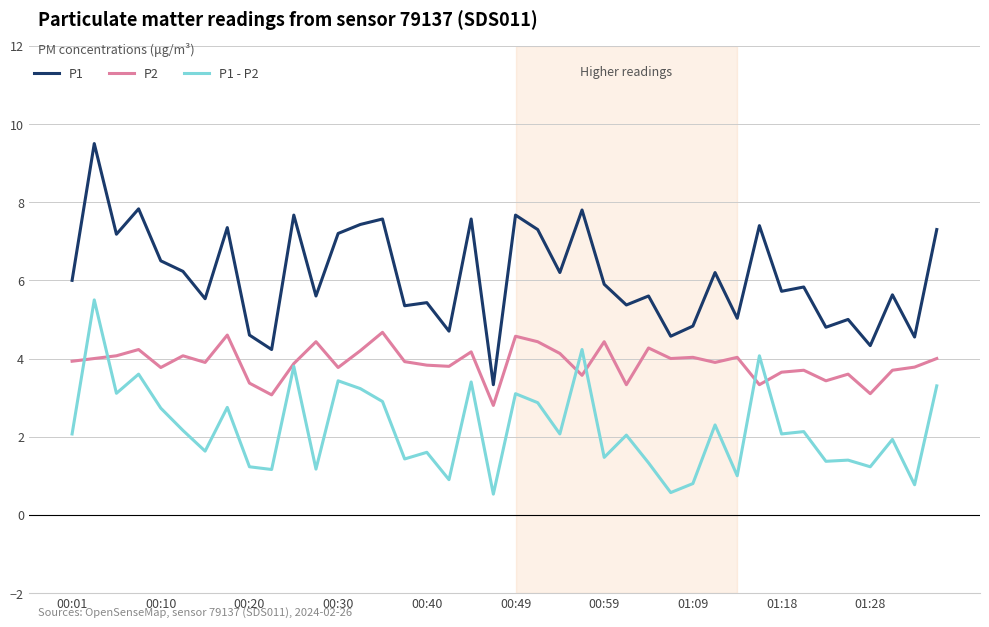

Which series has the largest total across all categories?

P1